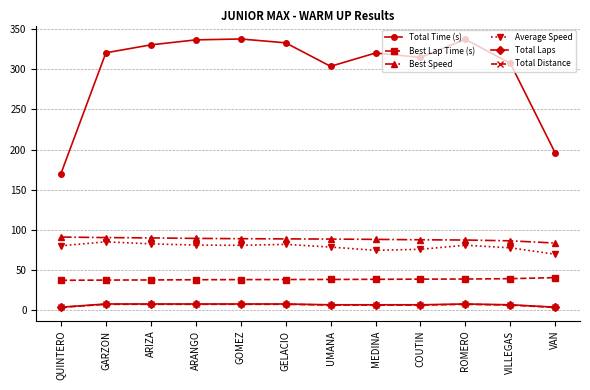

Is the value of Best Speed at GARZON greater than the value of Total Time (s) at QUINTERO?

No